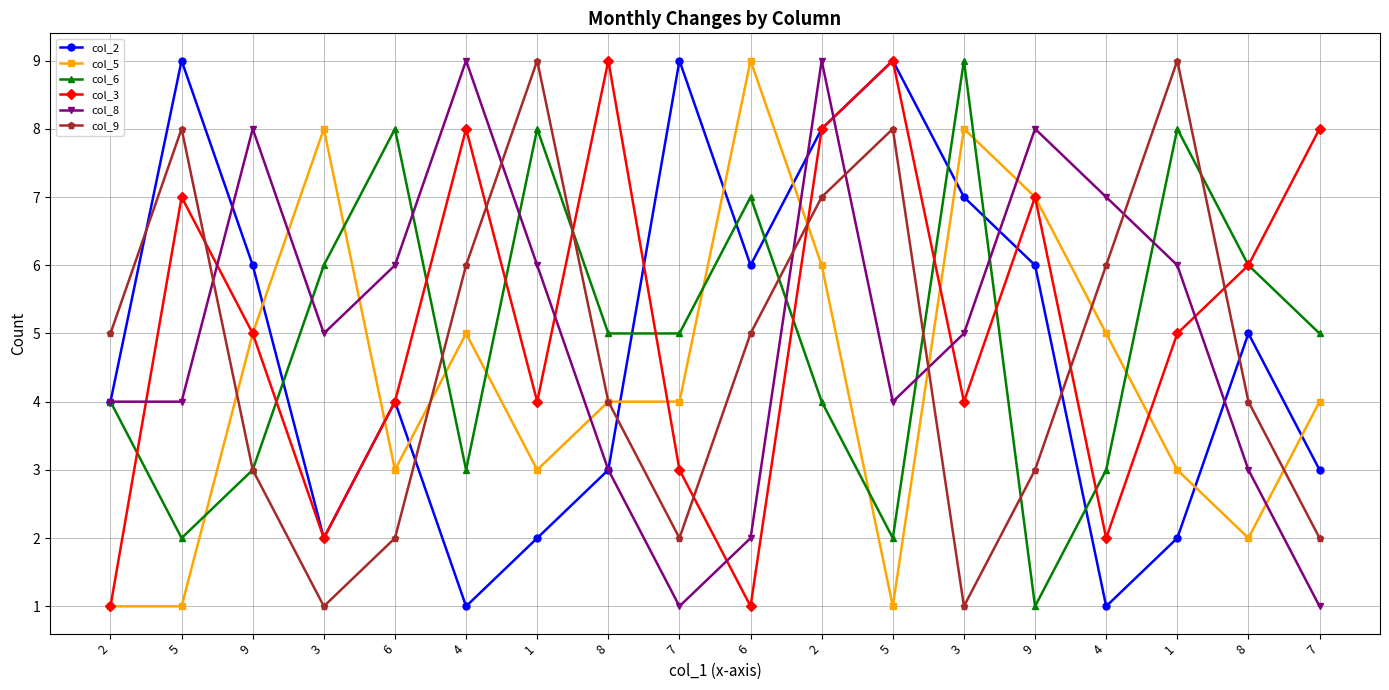

Reading right to left, what are all the values shown in this chart?

col_2: 3	5	2	1	6	7	9	8	6	9	3	2	1	4	2	6	9	4
col_5: 4	2	3	5	7	8	1	6	9	4	4	3	5	3	8	5	1	1
col_6: 5	6	8	3	1	9	2	4	7	5	5	8	3	8	6	3	2	4
col_3: 8	6	5	2	7	4	9	8	1	3	9	4	8	4	2	5	7	1
col_8: 1	3	6	7	8	5	4	9	2	1	3	6	9	6	5	8	4	4
col_9: 2	4	9	6	3	1	8	7	5	2	4	9	6	2	1	3	8	5